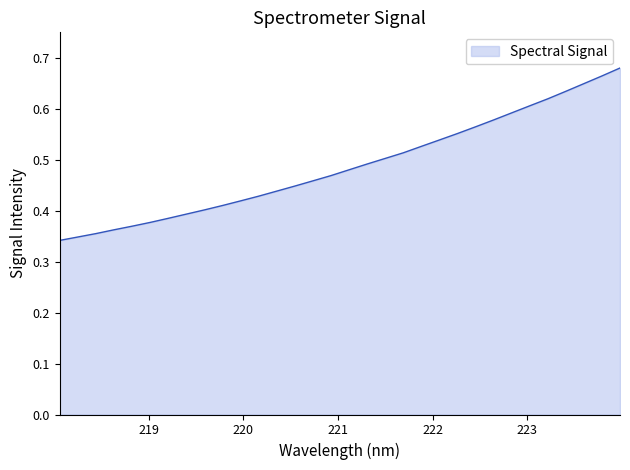

What is the difference between the maximum and second lowest values?

0.3